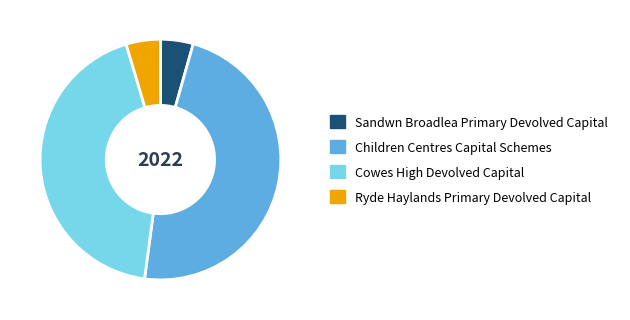

True or false: Sandwn Broadlea Primary Devolved Capital accounts for 4% of the total.

True